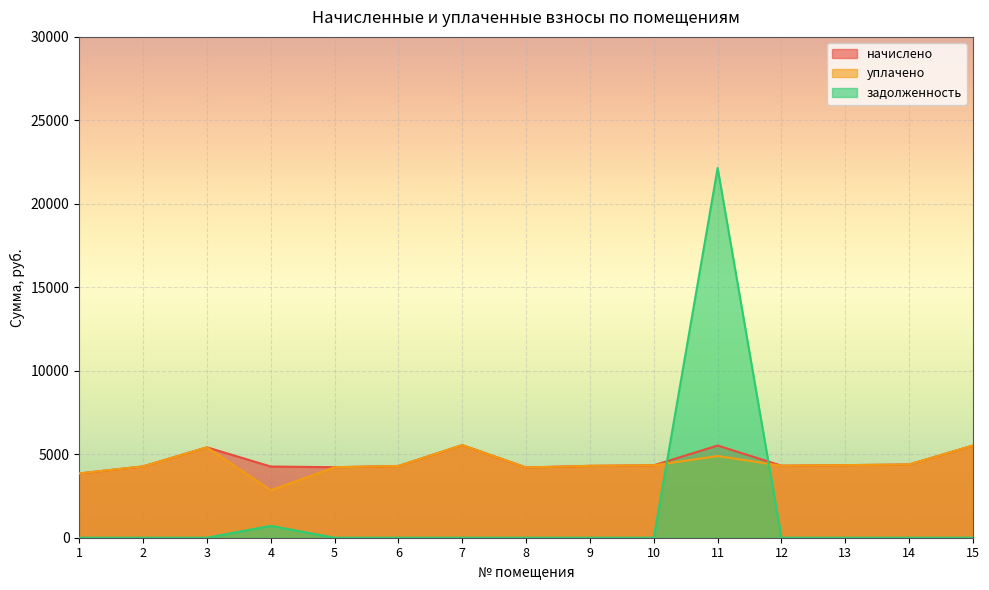

In начислено, how many points are lower than both neighbors (excluding endpoints)?

3